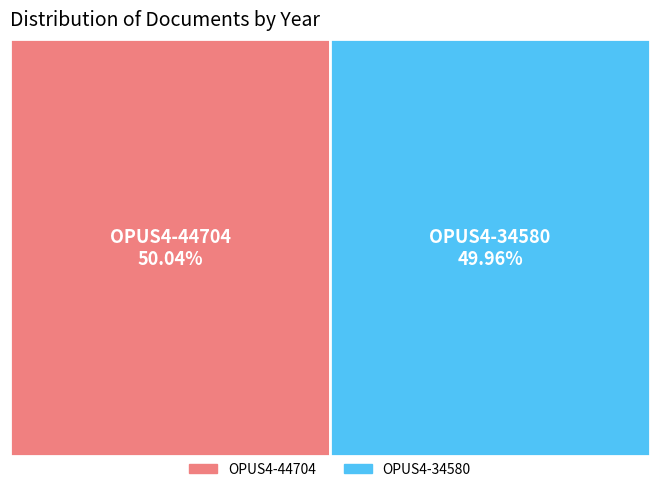

Is it true that OPUS4-44704 is 41% of the pie?

False